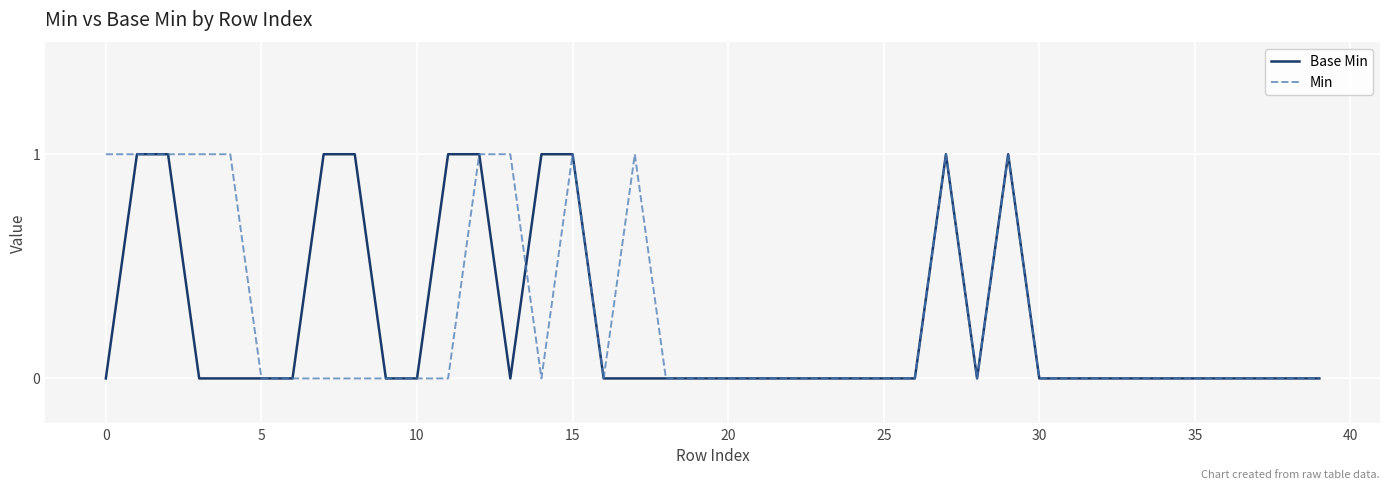

Is this an area chart (filled region under the line)?

No